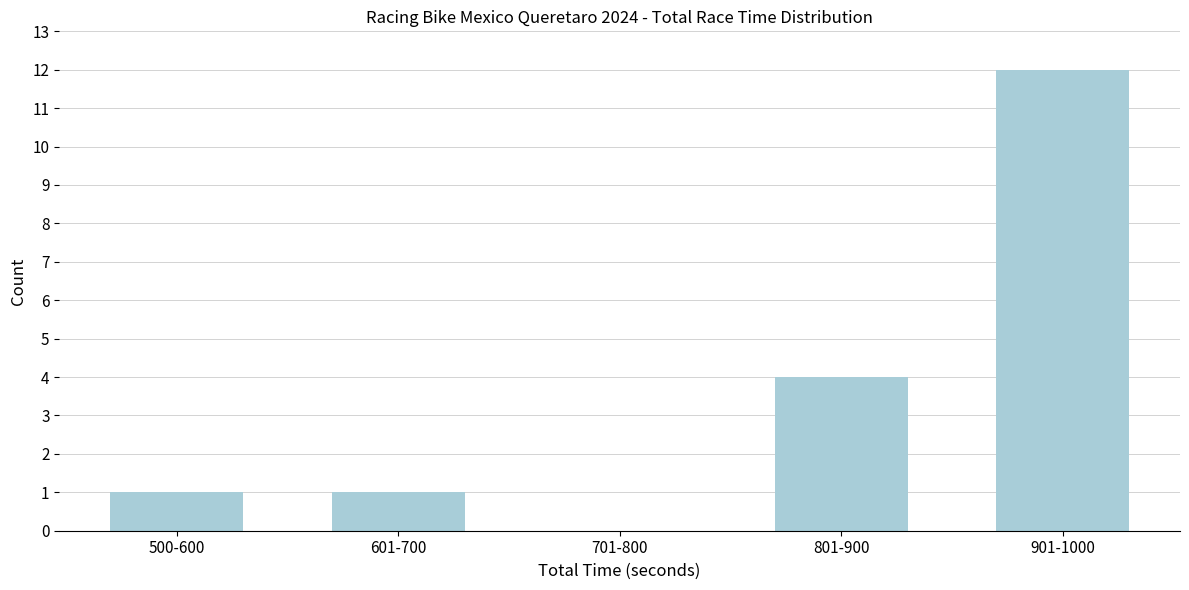

Reading right to left, what are all the values shown in this chart?

901-1000=12	801-900=4	701-800=0	601-700=1	500-600=1